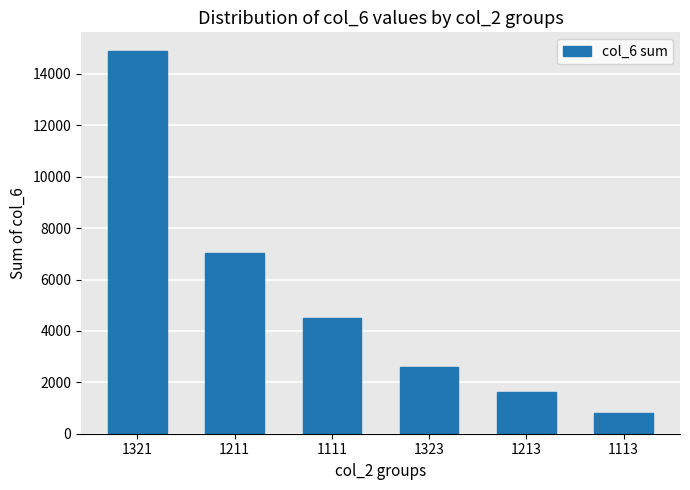

What is the average value?

5244